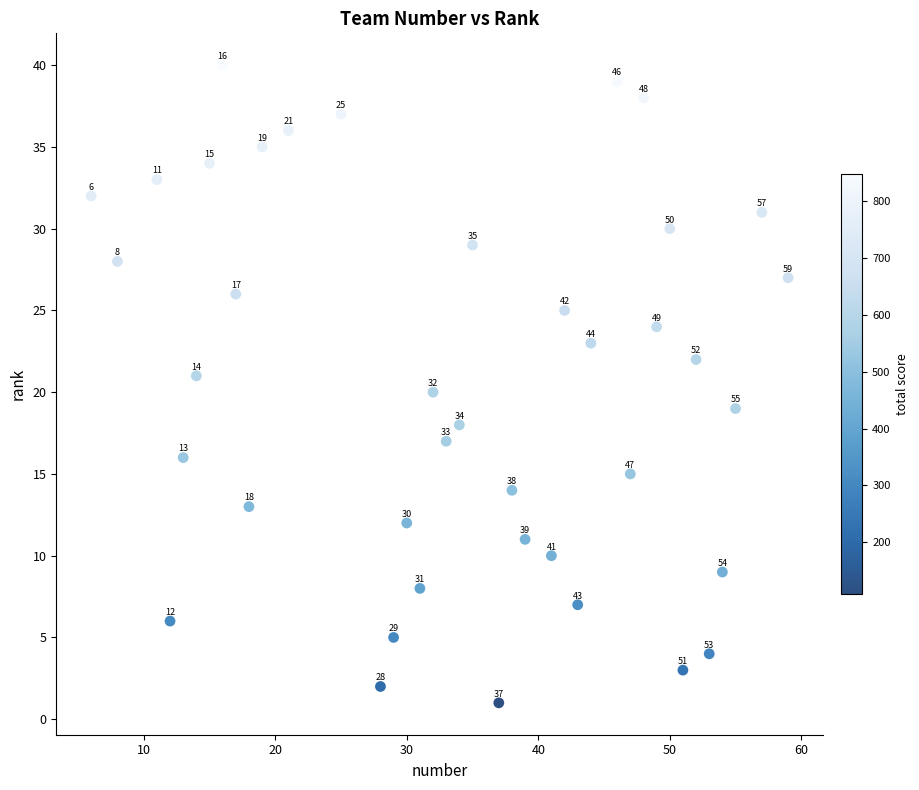

What Y value in the scatter plot is closest to 20?

20